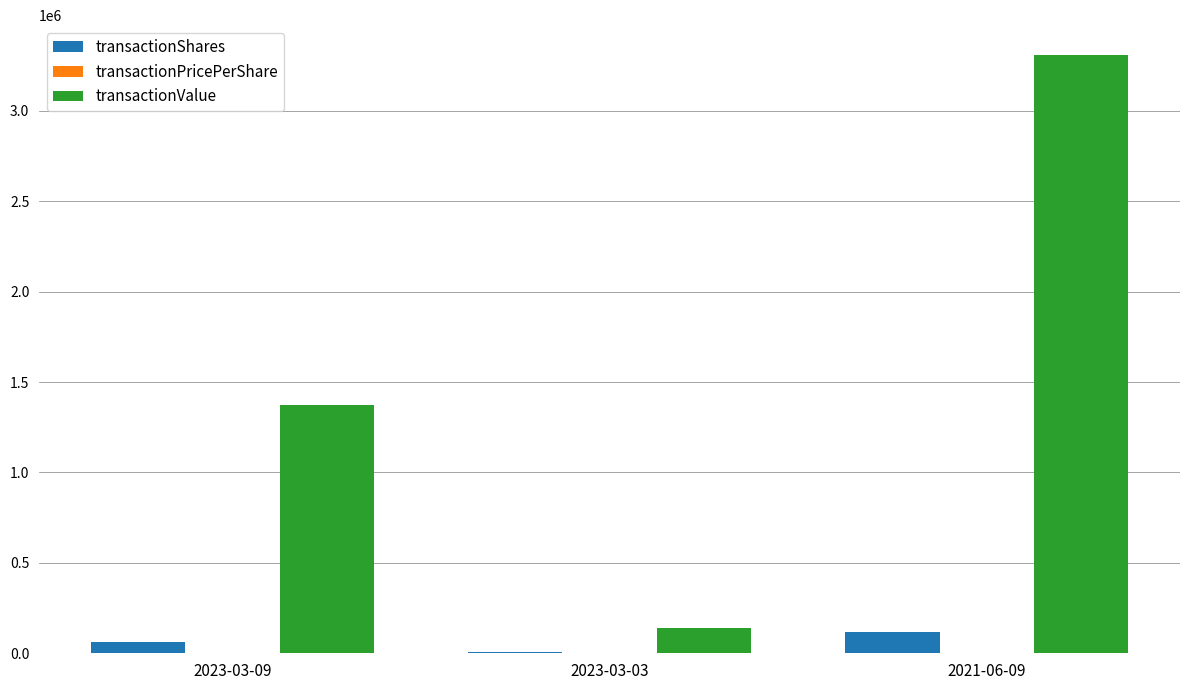

At which label does transactionValue reach its peak?

2021-06-09